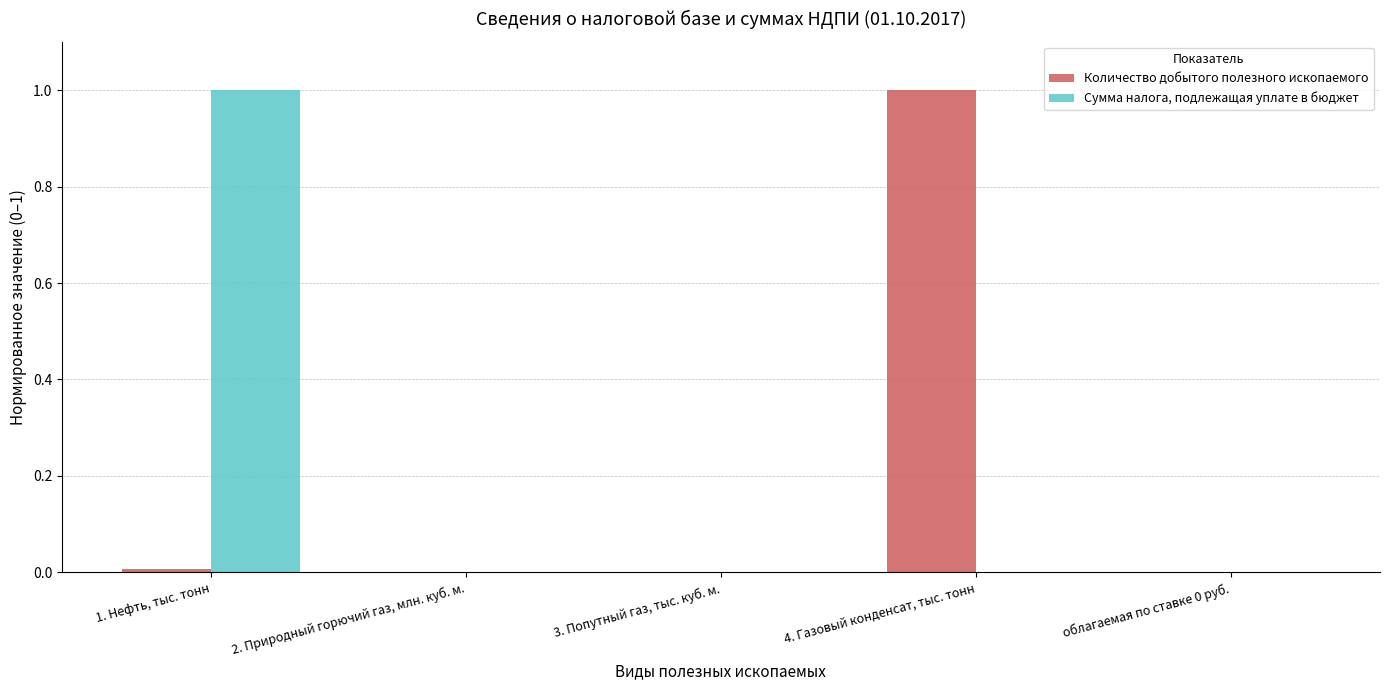

Is the value of Количество добытого полезного ископаемого at 4. Газовый конденсат, тыс. тонн greater than the value of Сумма налога, подлежащая уплате в бюджет at 3. Попутный газ, тыс. куб. м.?

Yes